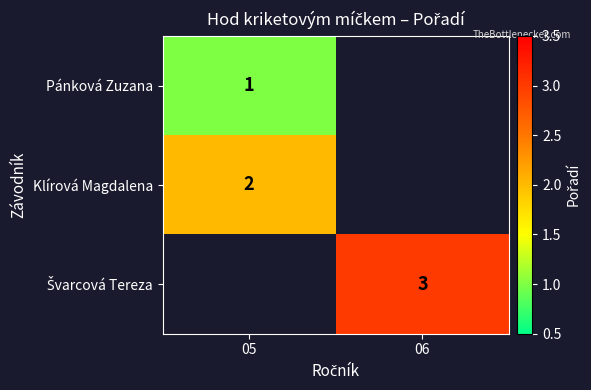

How many data points does each series have?

2